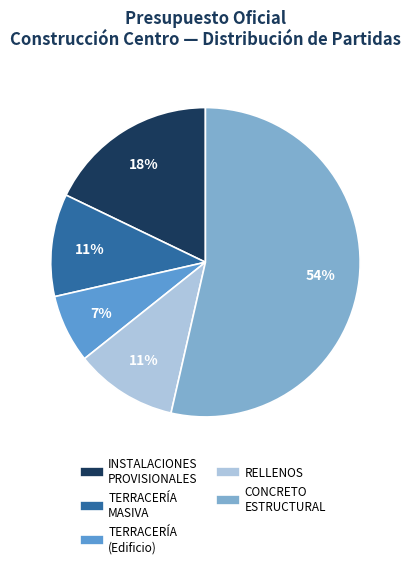

Does any single category account for the majority?

Yes